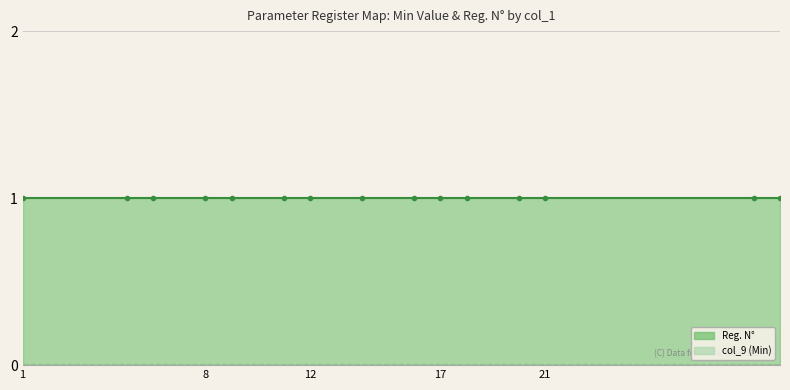

Count the number of data series in this chart.

2